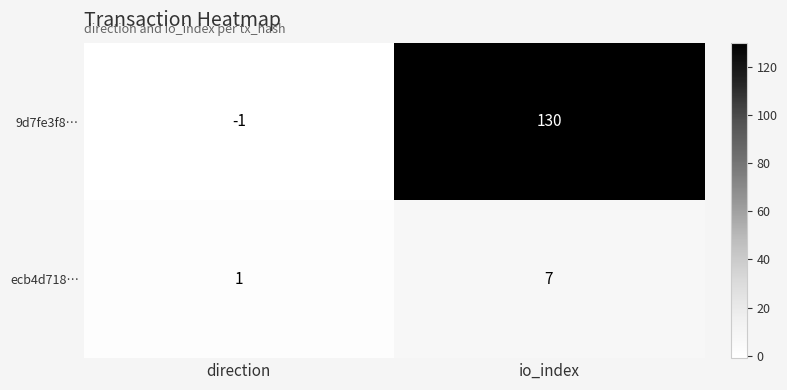

Where is 9d7fe3f8… nearest to the value 64?

direction